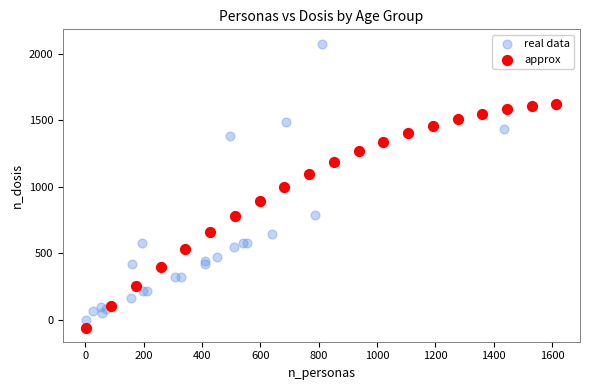

Which series reaches the maximum Y coordinate?

real data